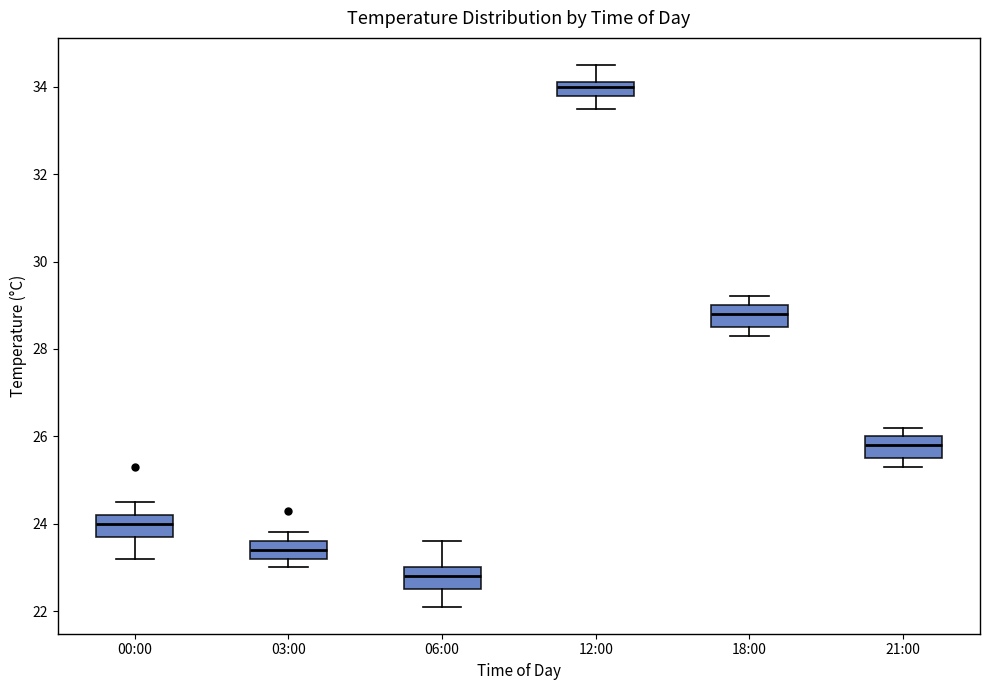

Reading left to right, transcribe this box plot: for each box, give where its median line is, the range the box spans, and where its two whiskers end, as read against the y-axis. The values are not printed on the chart, so give them approximately, as read against the axis.

00:00: median 24.0, box 23.8 to 24.2, whiskers 23.2 to 24.6
03:00: median 23.4, box 23.2 to 23.6, whiskers 23.0 to 23.8
06:00: median 22.8, box 22.6 to 23.0, whiskers 22.2 to 23.6
12:00: median 34.0, box 33.8 to 34.2, whiskers 33.6 to 34.6
18:00: median 28.8, box 28.6 to 29.0, whiskers 28.4 to 29.2
21:00: median 25.8, box 25.6 to 26.0, whiskers 25.4 to 26.2